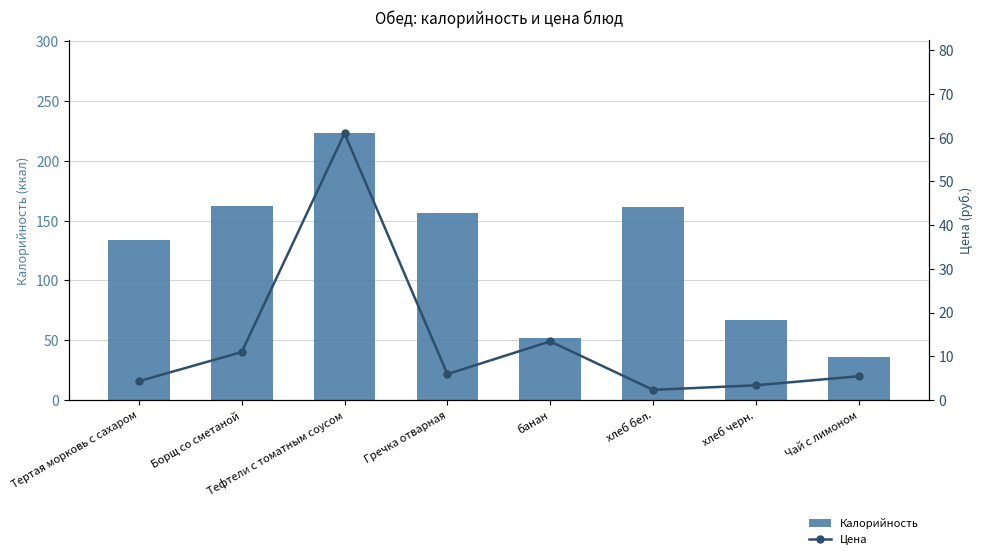

What is the difference between the highest and lowest values at Тертая морковь с сахаром?

129.7